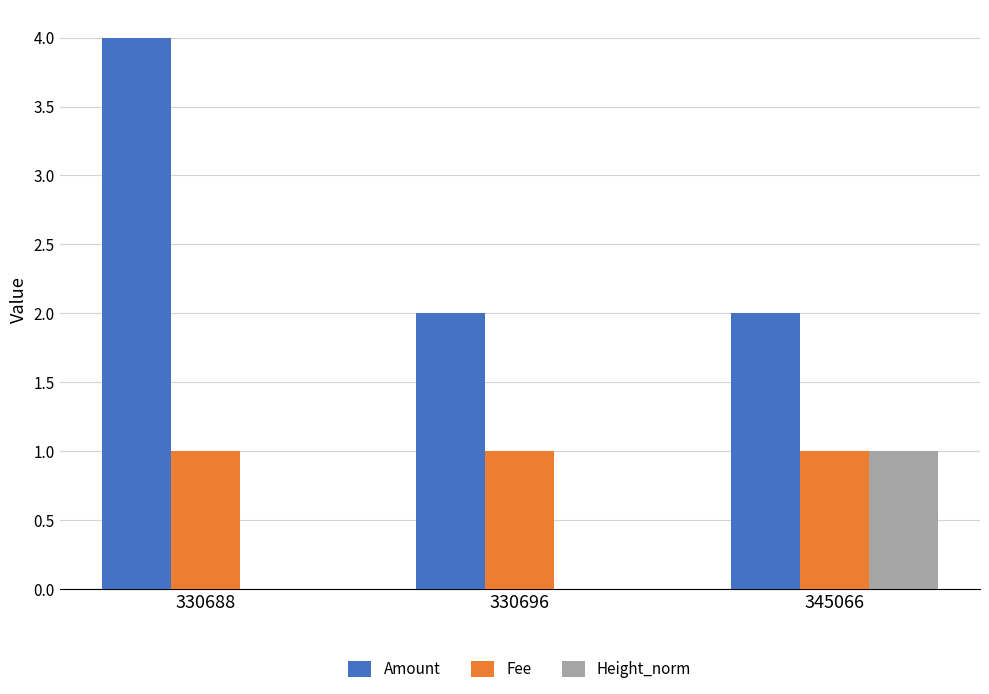

Reading left to right, what are all the values shown in this chart?

Amount: 330688=4.0	330696=2.0	345066=2.0
Fee: 330688=1.0	330696=1.0	345066=1.0
Height_norm: 330688=0.0	330696=0.0	345066=1.0